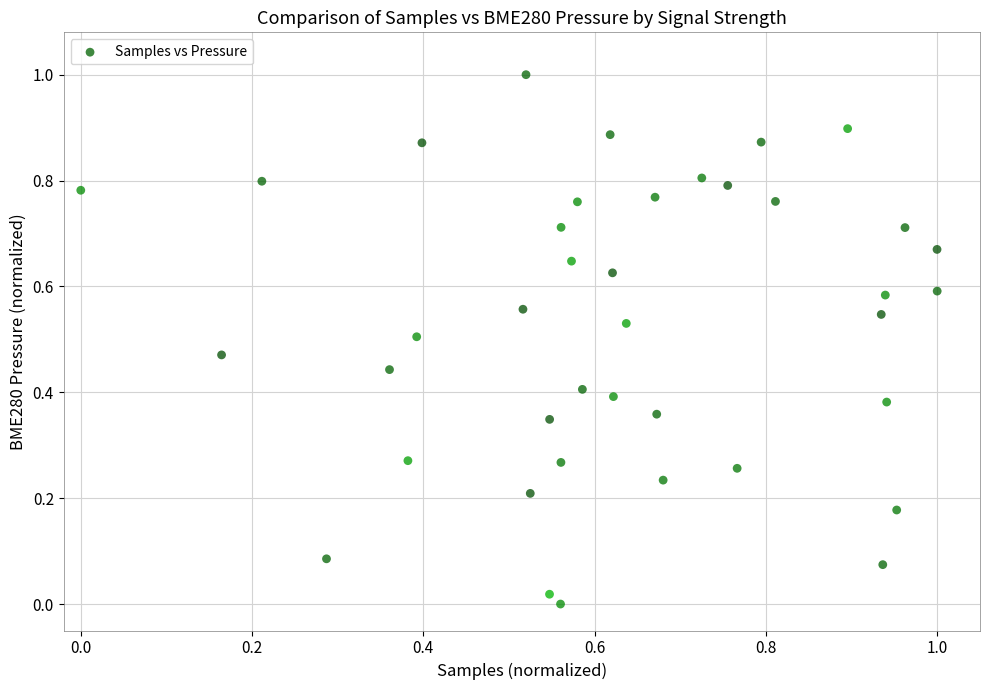

What is the range of Y values (max minus min)?

1.0